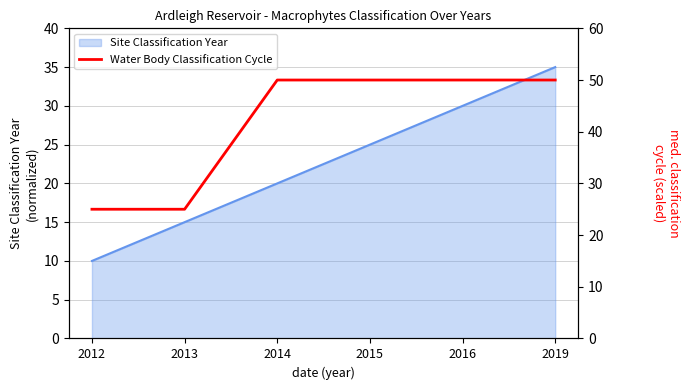

What is the difference between the maximum and minimum values?

25